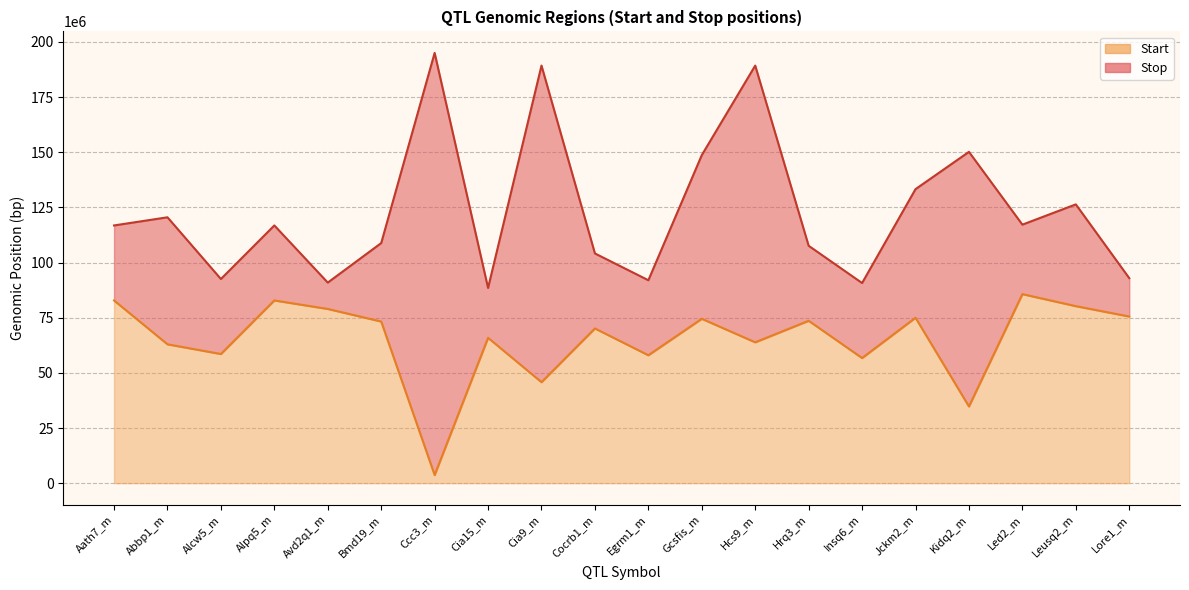

How many data points does each series have?

20